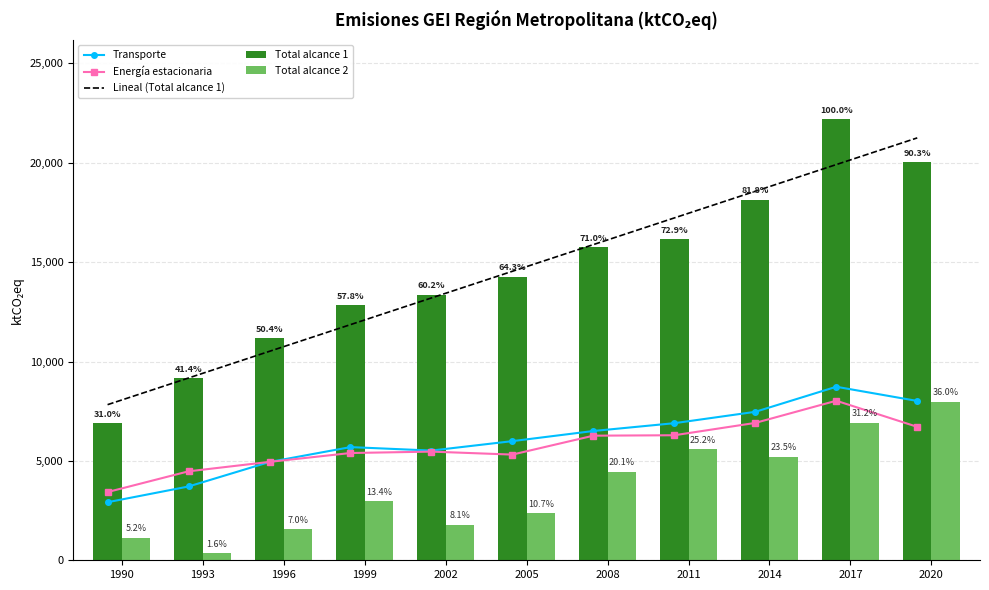

Which category has the lowest value in the Total alcance 2 series?

1993